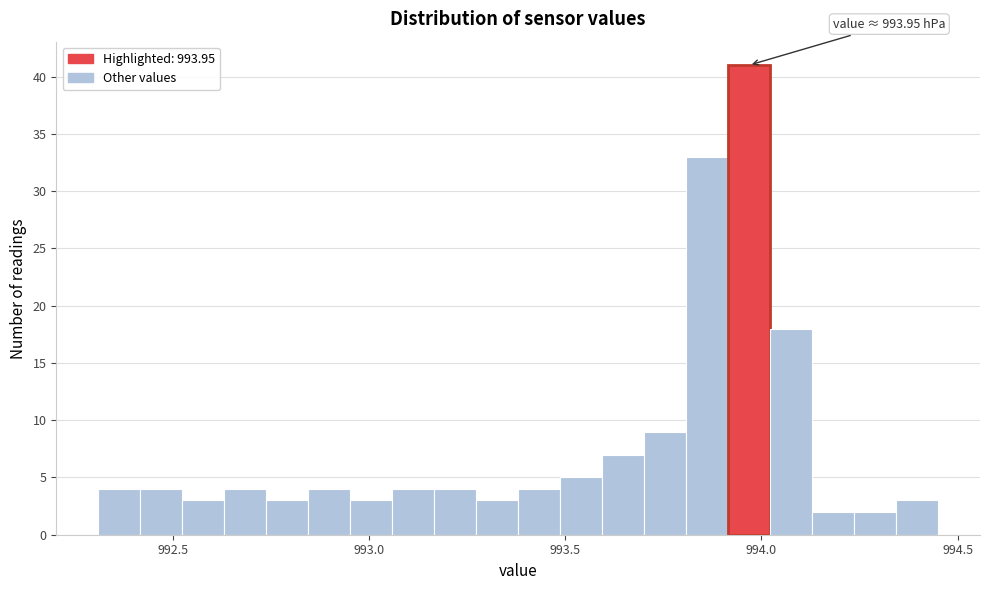

Around what value on the x-axis is the tallest bar? Give the approximate position of its centre, as read against the axis.

993.95